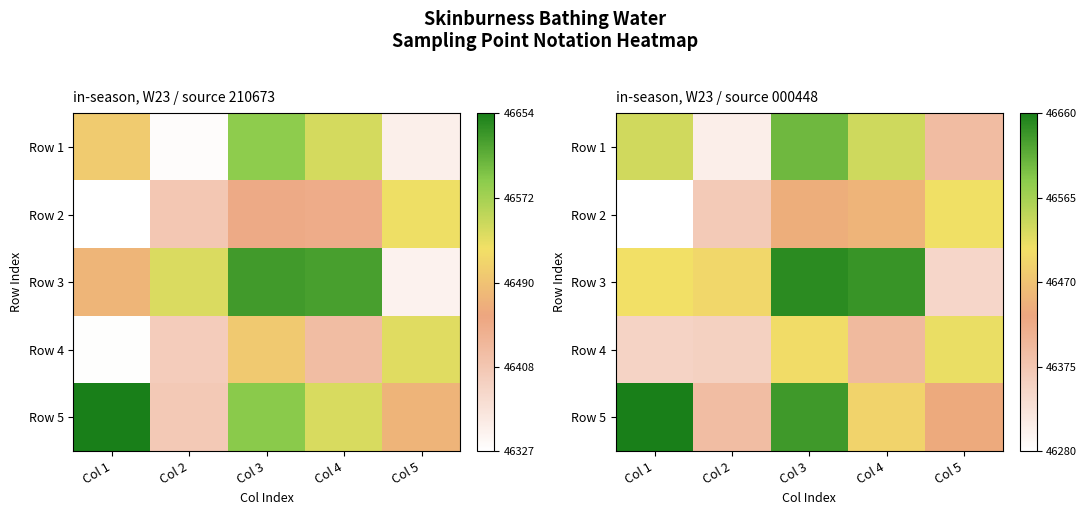

What is the total value across all series at Col 5?

232200